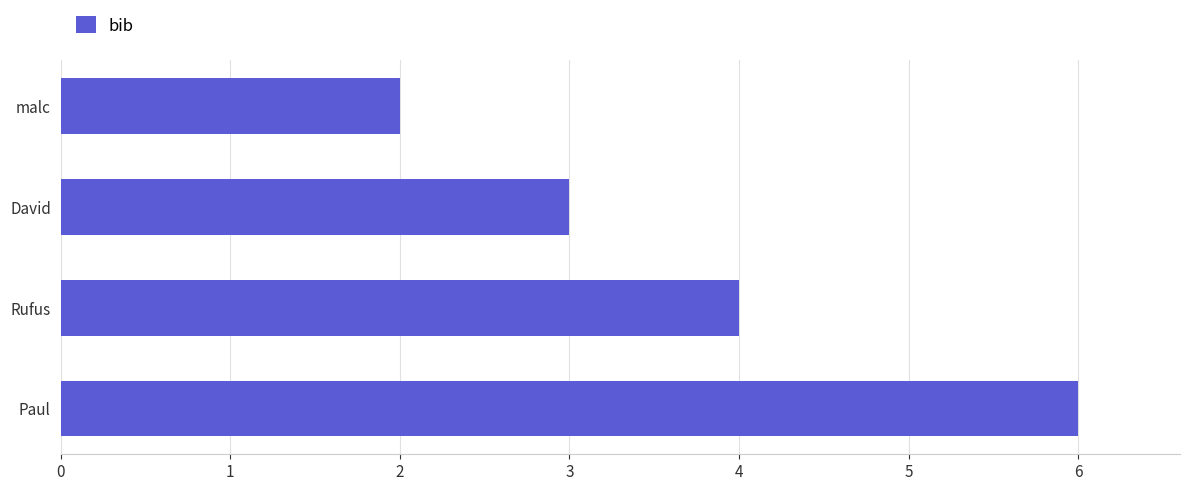

The chart shows a value of 4 at Rufus. True or false?

True